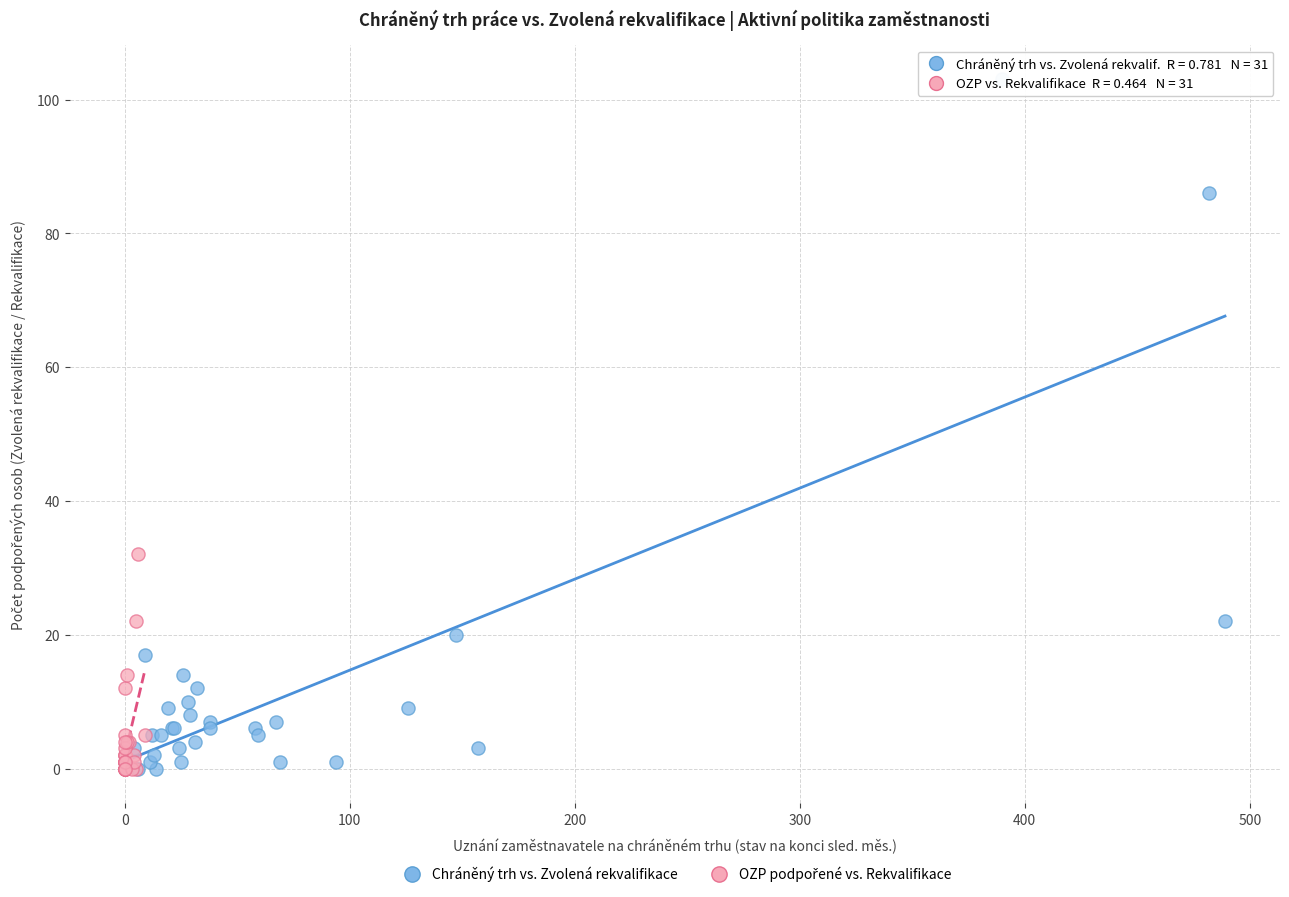

Which series has the largest Y range (max minus min)?

Chráněný trh vs. Zvolená rekvalifikace